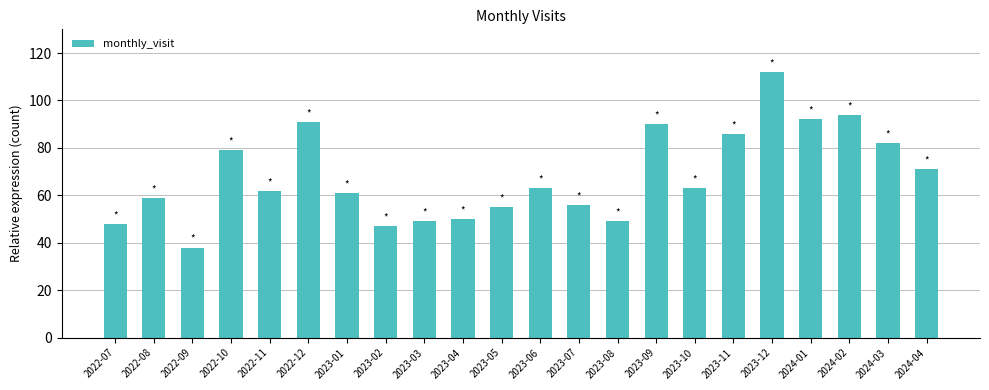

The chart shows a value of 19 at 2023-05. True or false?

False